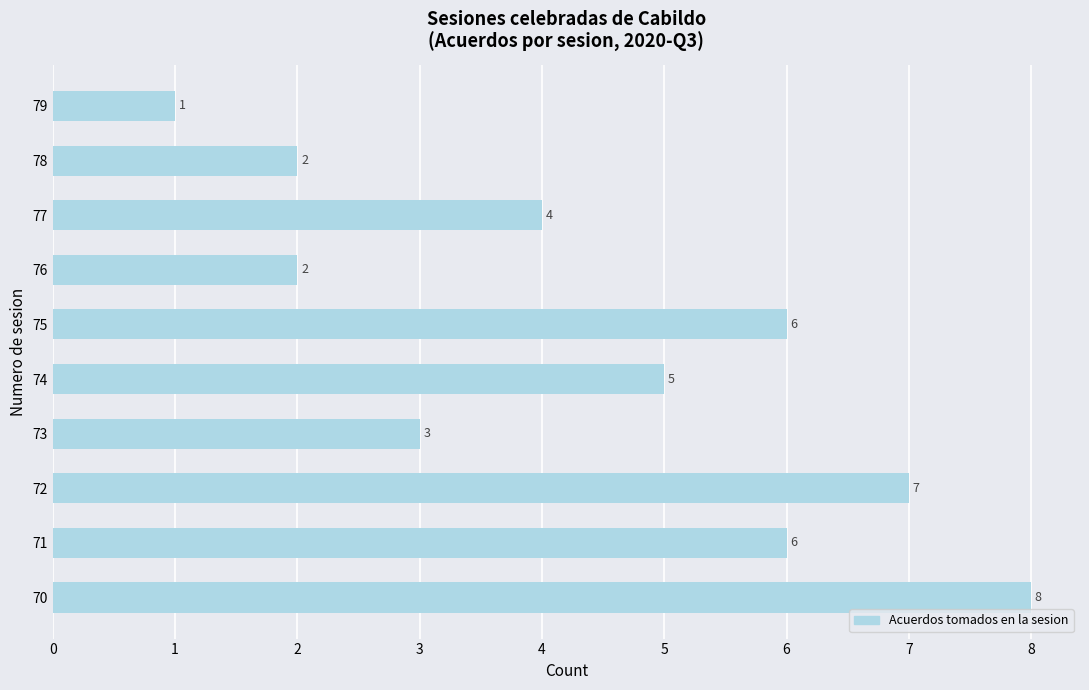

What is the greatest value displayed?

8